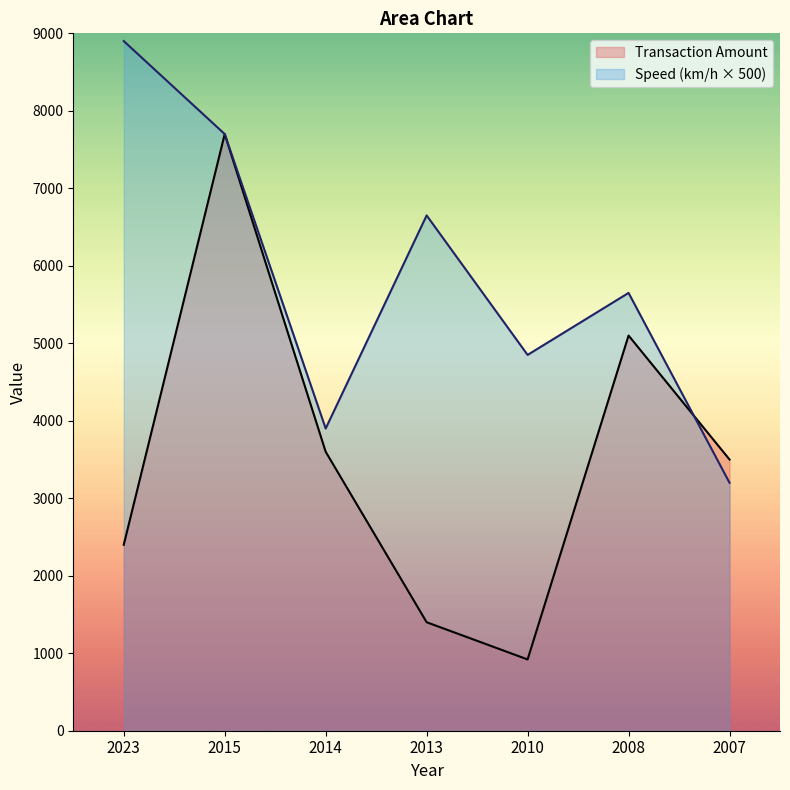

What are all the series names shown in the legend?

Transaction Amount, Speed (km/h × 500)